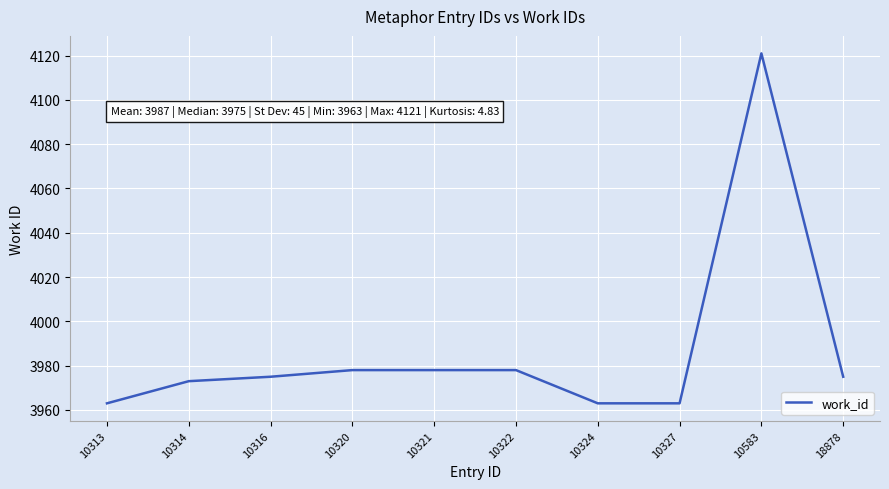

How many lines are shown in the chart?

1